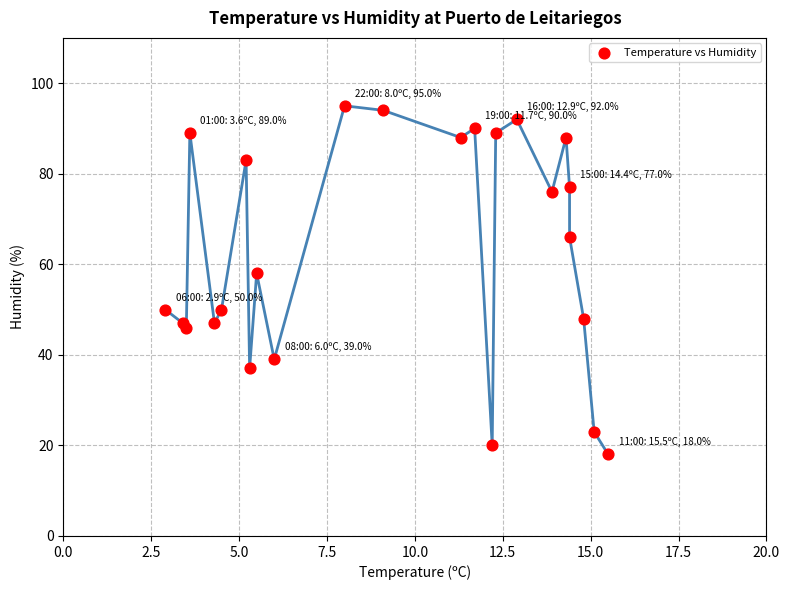

What Y value in the scatter plot is closest to 56?

58